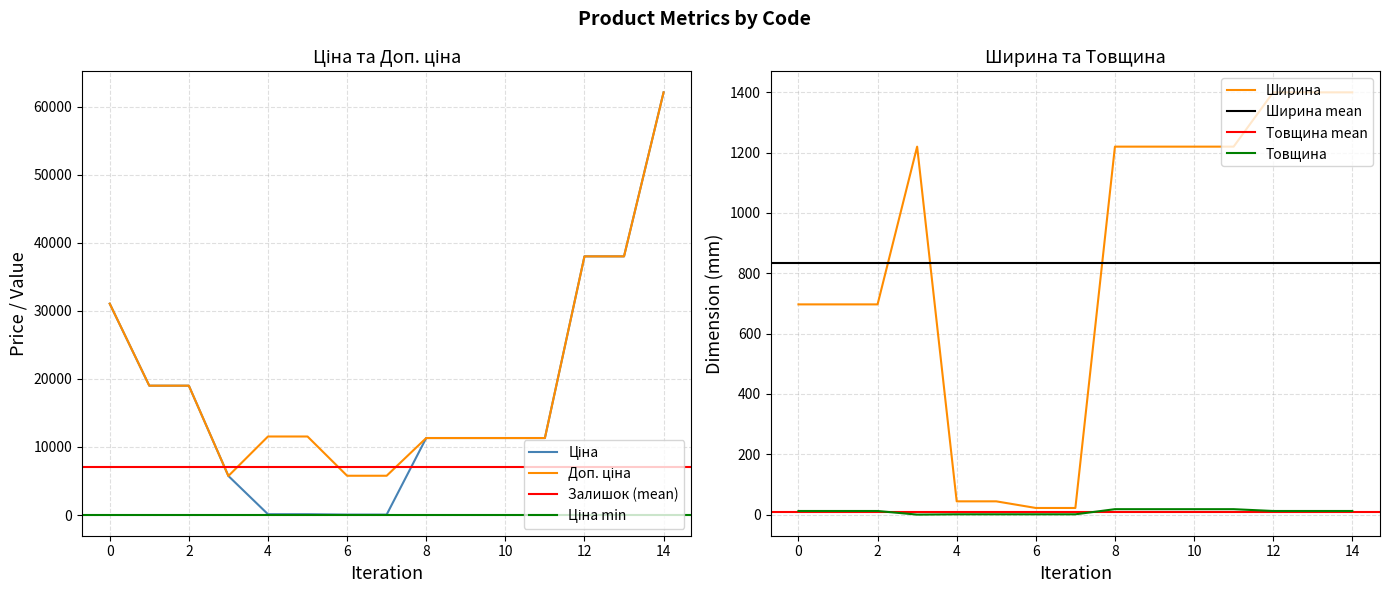

Which series has the largest range (max minus min)?

Ціна